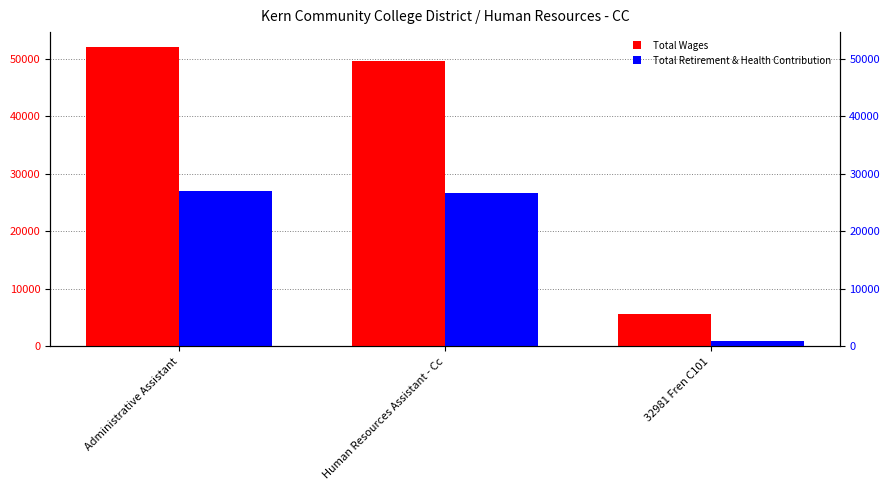

What is the smallest value displayed?

902